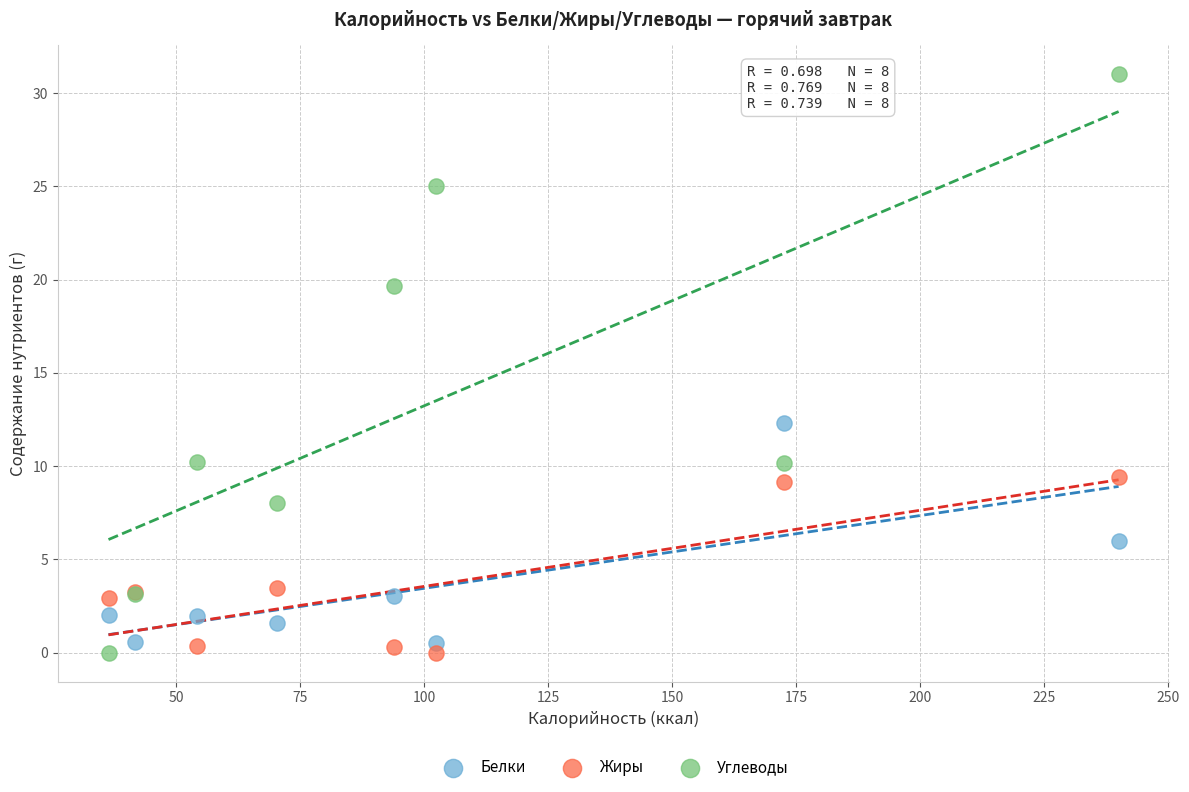

Which series has the largest Y range (max minus min)?

Углеводы